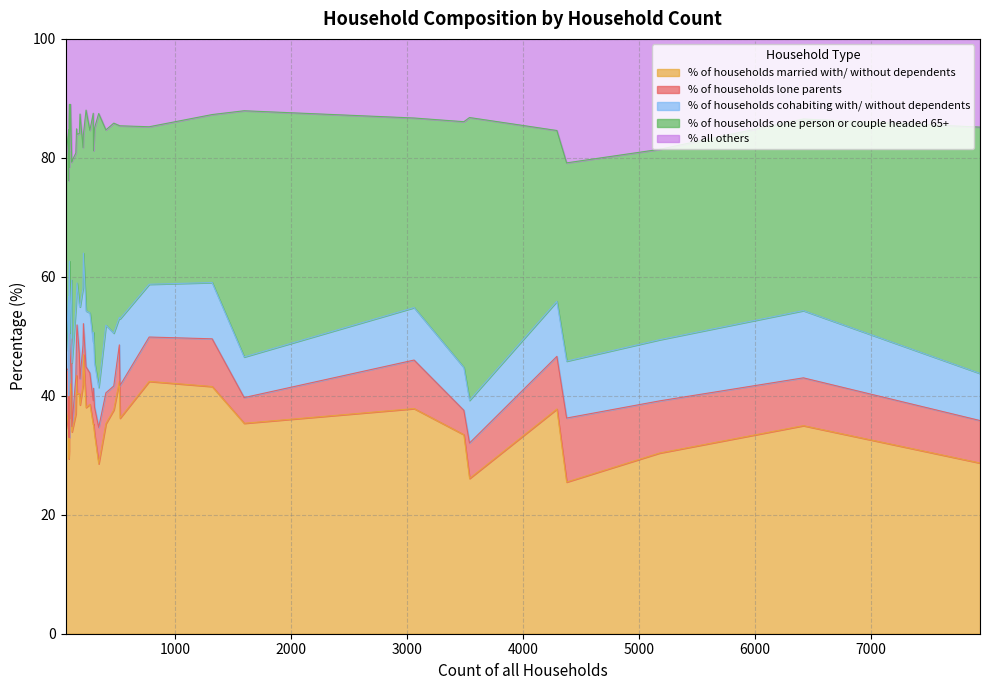

What is the minimum value shown in the chart?

0.9